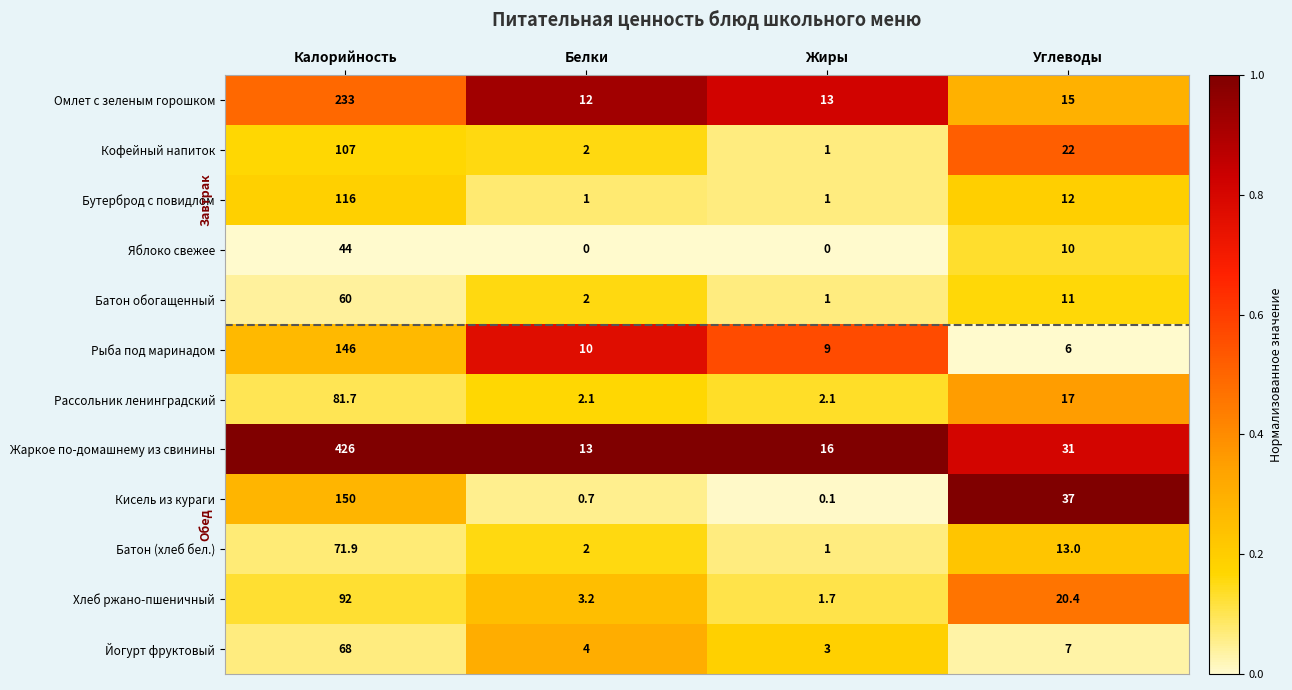

Which series has the largest range (max minus min)?

Жаркое по-домашнему из свинины